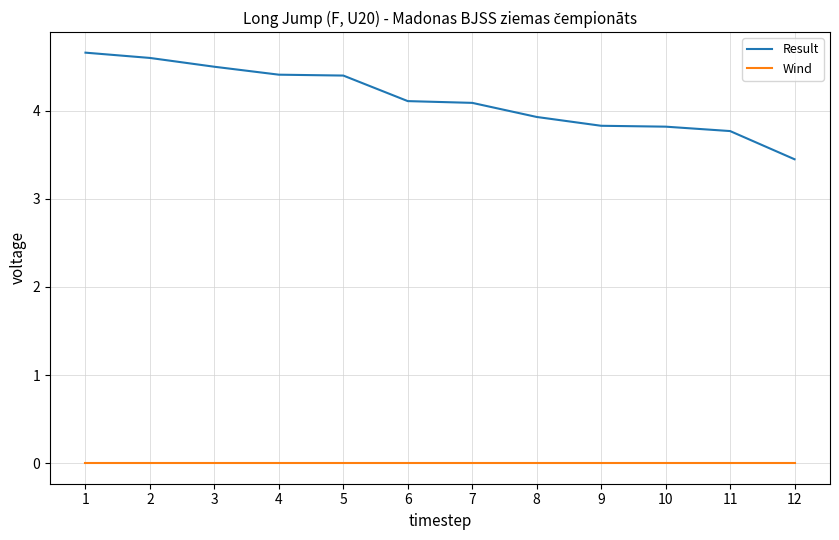

List the series in order of their peak value, highest first.

Result, Wind